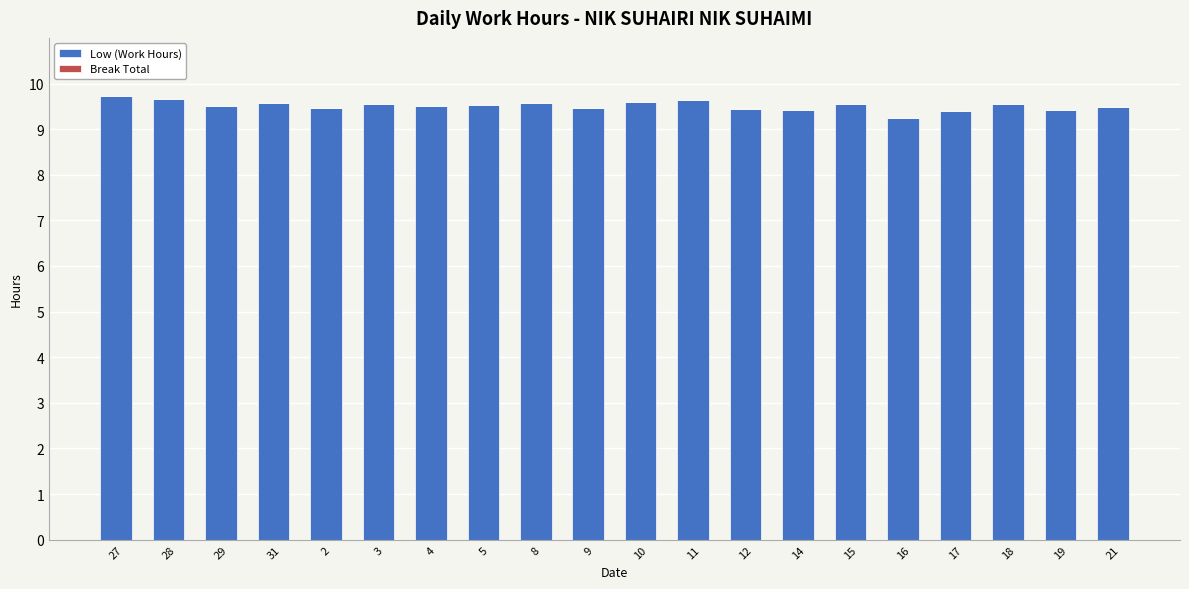

Is it true that the value at 8 is 9.6?

True